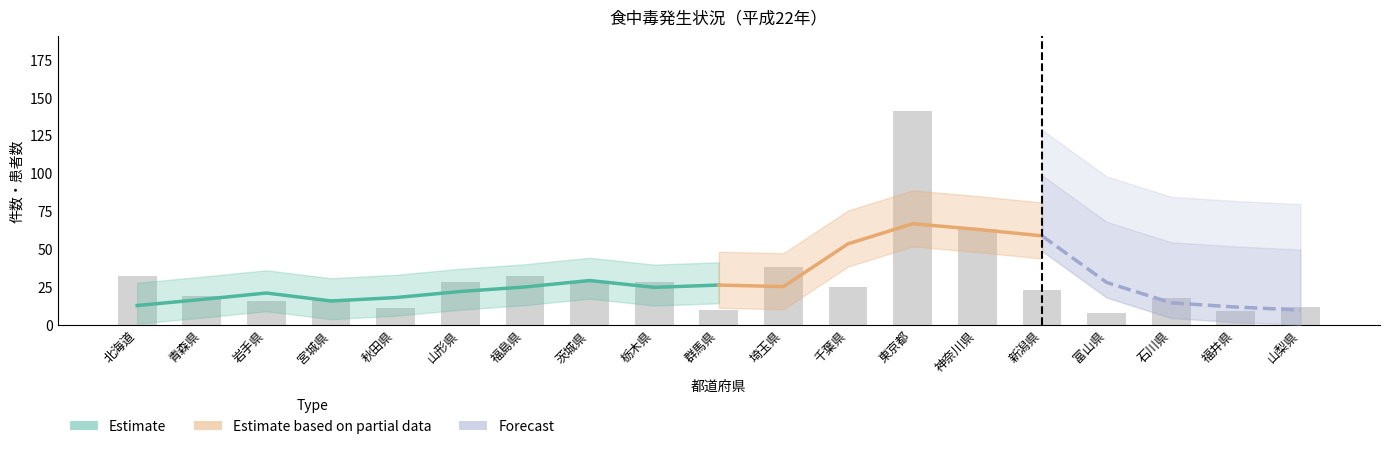

What is the label of the 12th bar from the left?

千葉県